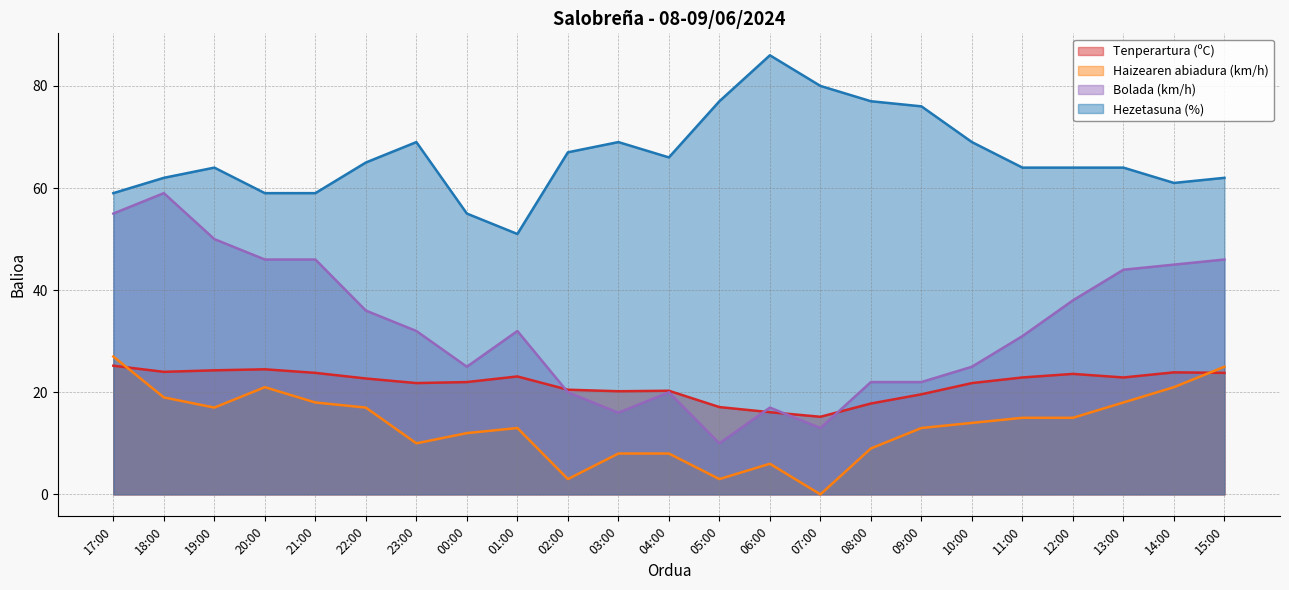

How many series are shown in this chart?

4